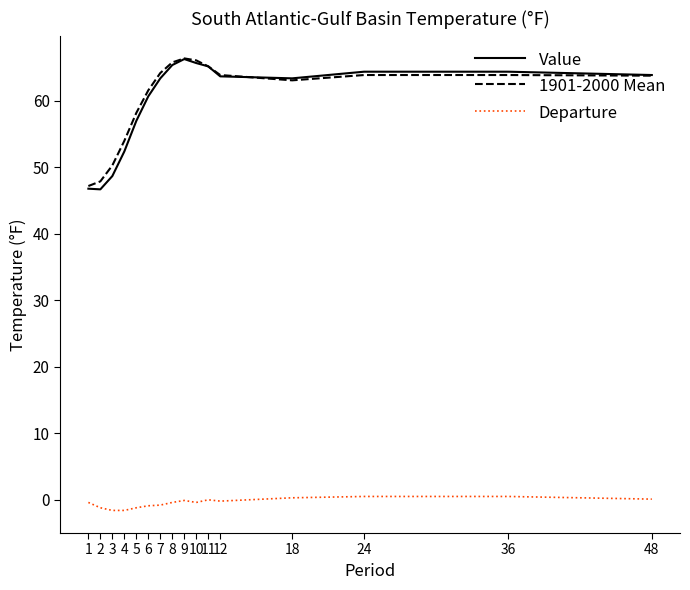

The Value series shows 65.7 at 10. True or false?

True